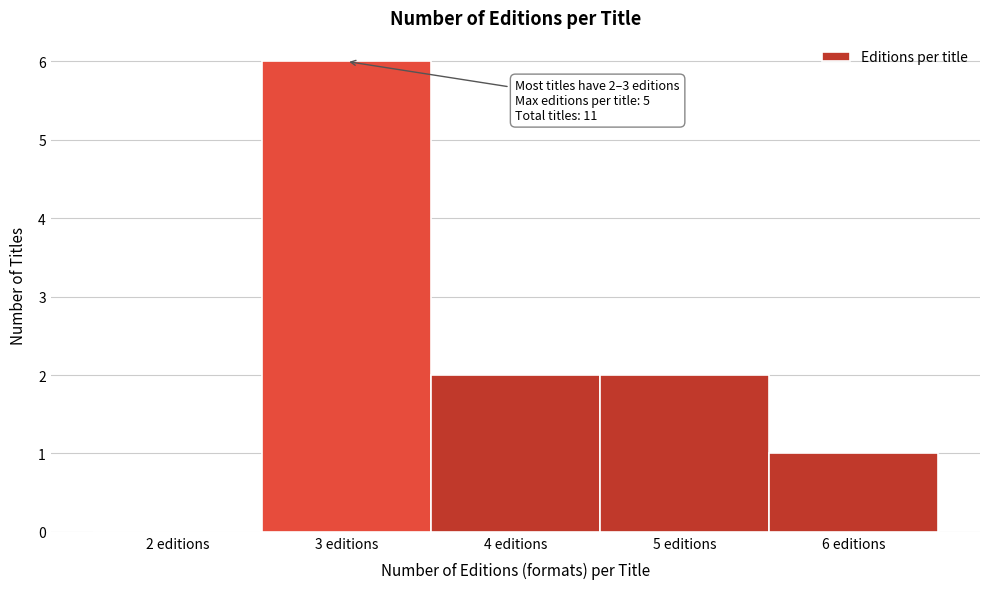

Reading right to left, extract all data points from this chart.

6 editions=1	5 editions=2	4 editions=2	3 editions=6	2 editions=0